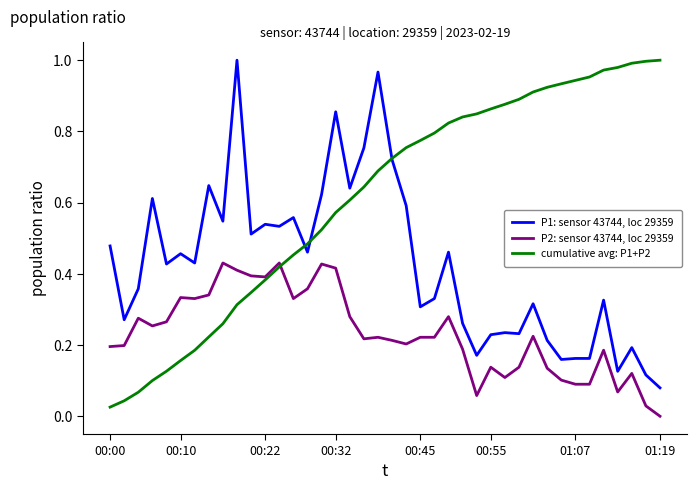

What are all the series names shown in the legend?

P1: sensor 43744, loc 29359, P2: sensor 43744, loc 29359, cumulative avg: P1+P2